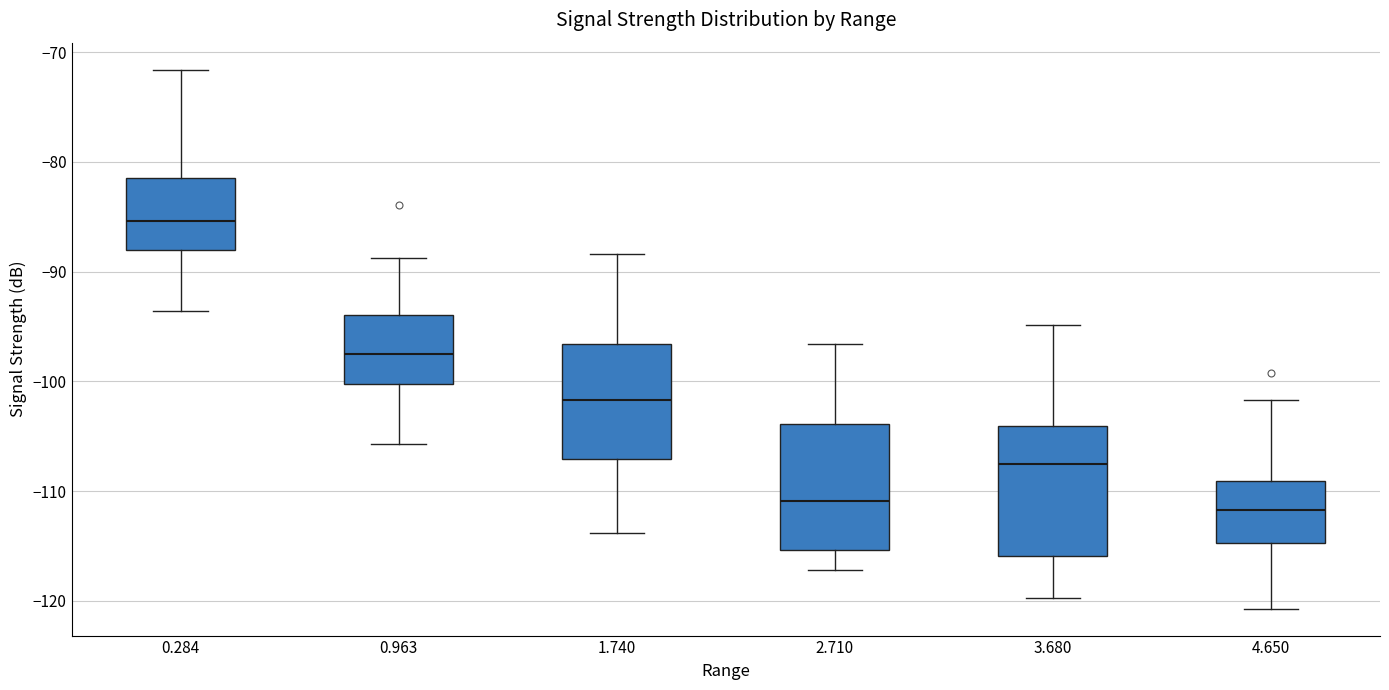

Reading left to right, transcribe this box plot: for each box, give where its median line is, the range the box spans, and where its two whiskers end, as read against the y-axis. The values are not printed on the chart, so give them approximately, as read against the axis.

0.284: median -85, box -88 to -81, whiskers -94 to -72
0.963: median -97, box -100 to -94, whiskers -106 to -89
1.740: median -102, box -107 to -97, whiskers -114 to -88
2.710: median -111, box -115 to -104, whiskers -117 to -97
3.680: median -107, box -116 to -104, whiskers -120 to -95
4.650: median -112, box -115 to -109, whiskers -121 to -102